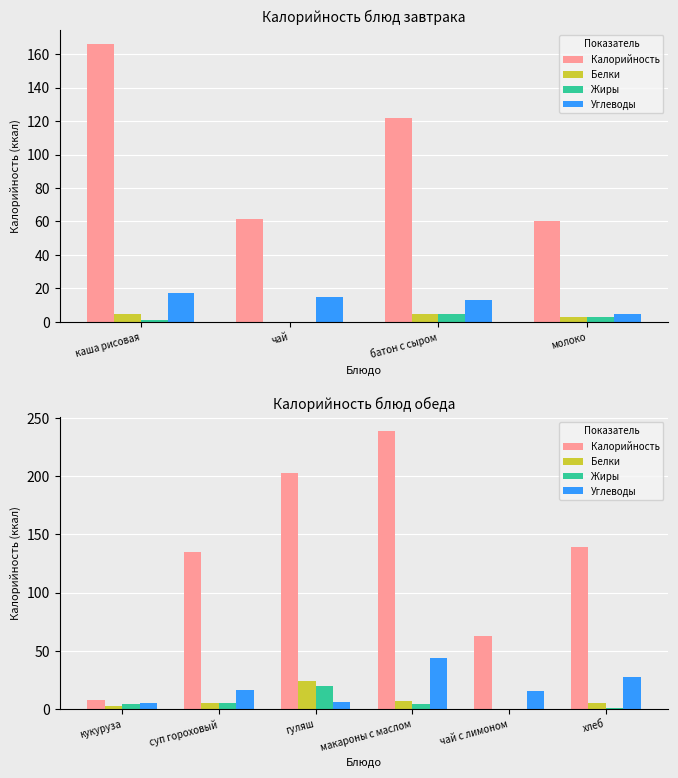

What is the difference between the maximum and minimum values in the Жиры series?

19.9